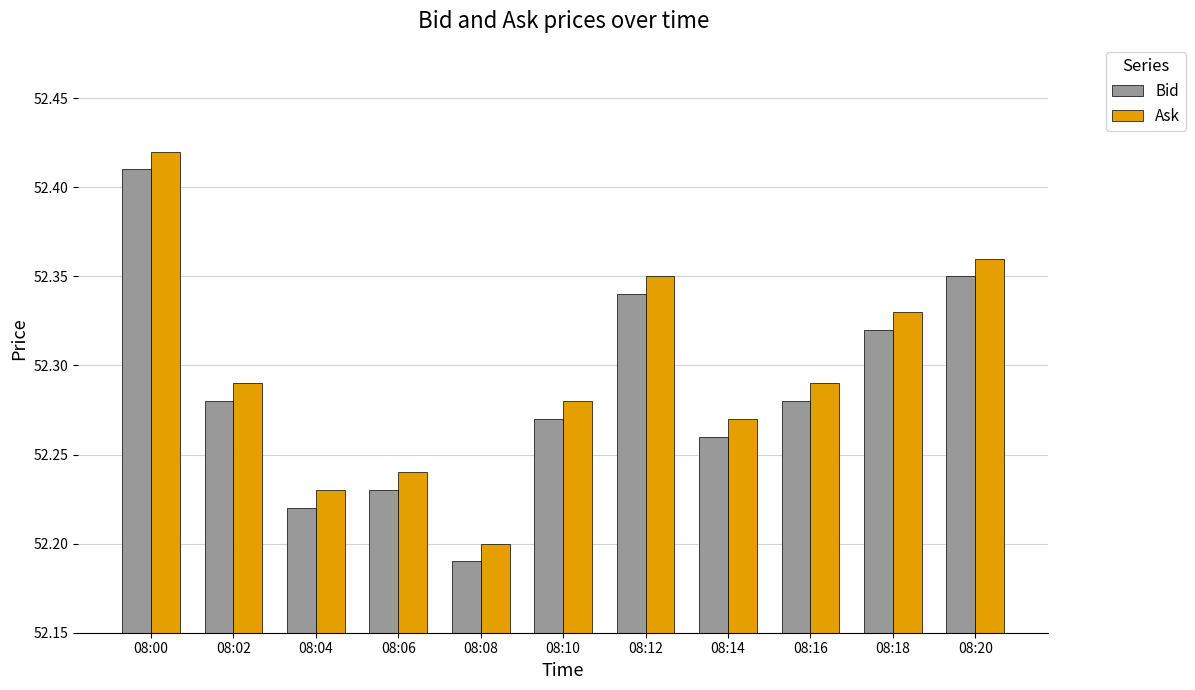

Is the value of Bid at 08:12 greater than the value of Ask at 08:14?

Yes